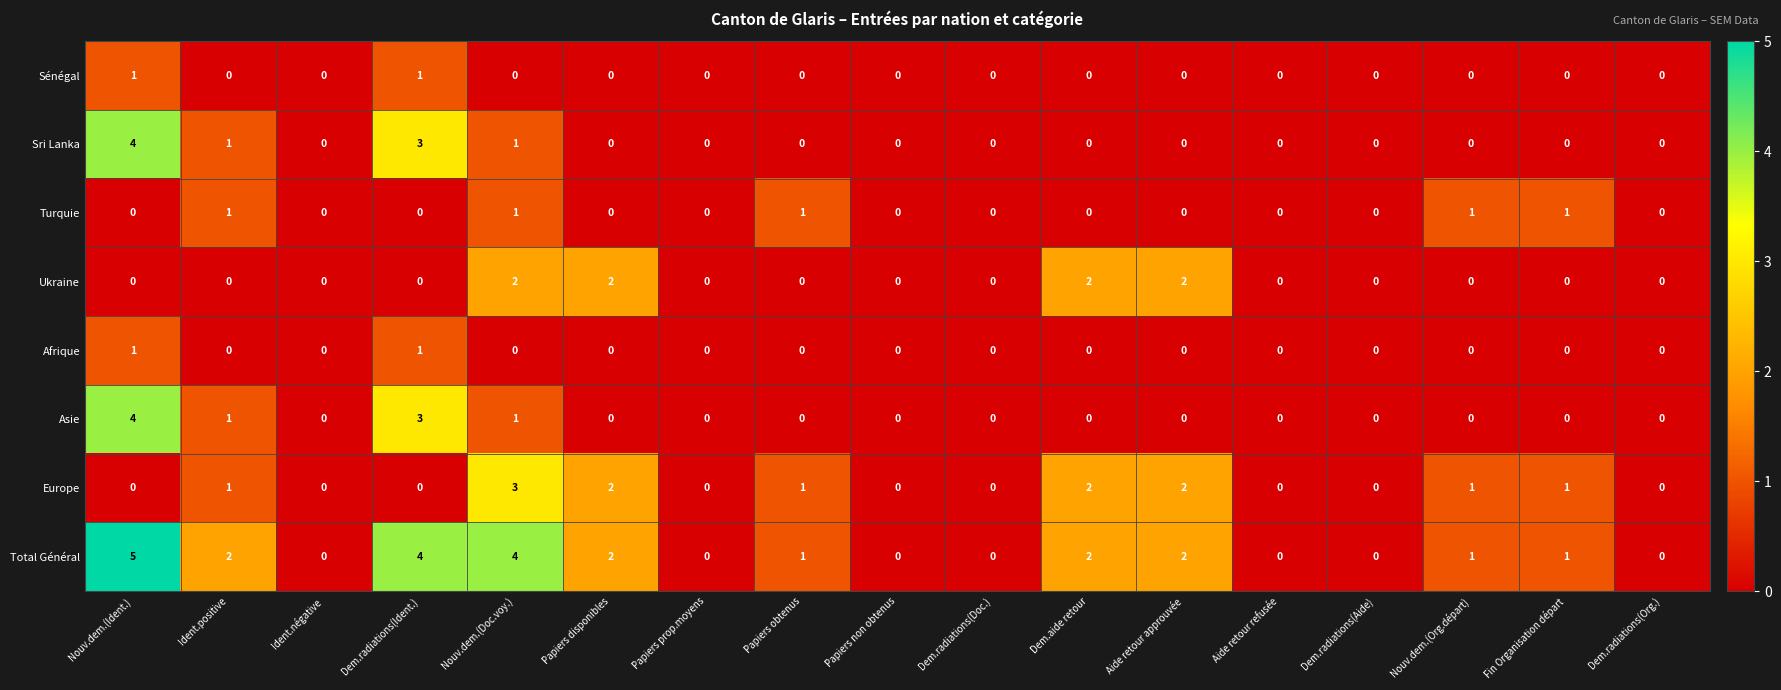

At which category is the sum across all series the highest?

Nouv.dem.(Ident.)